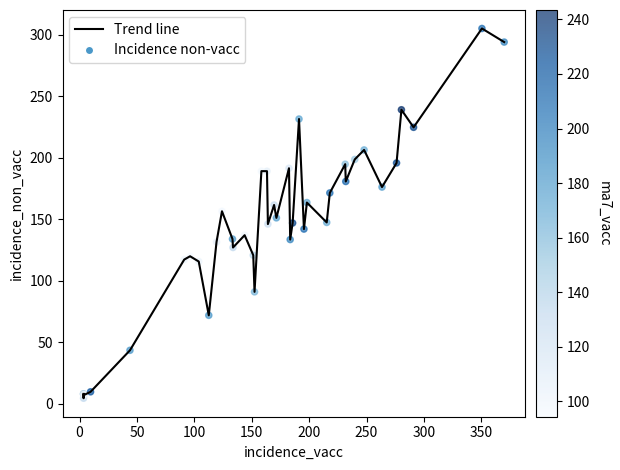

What is the maximum value shown in the chart?

305.3